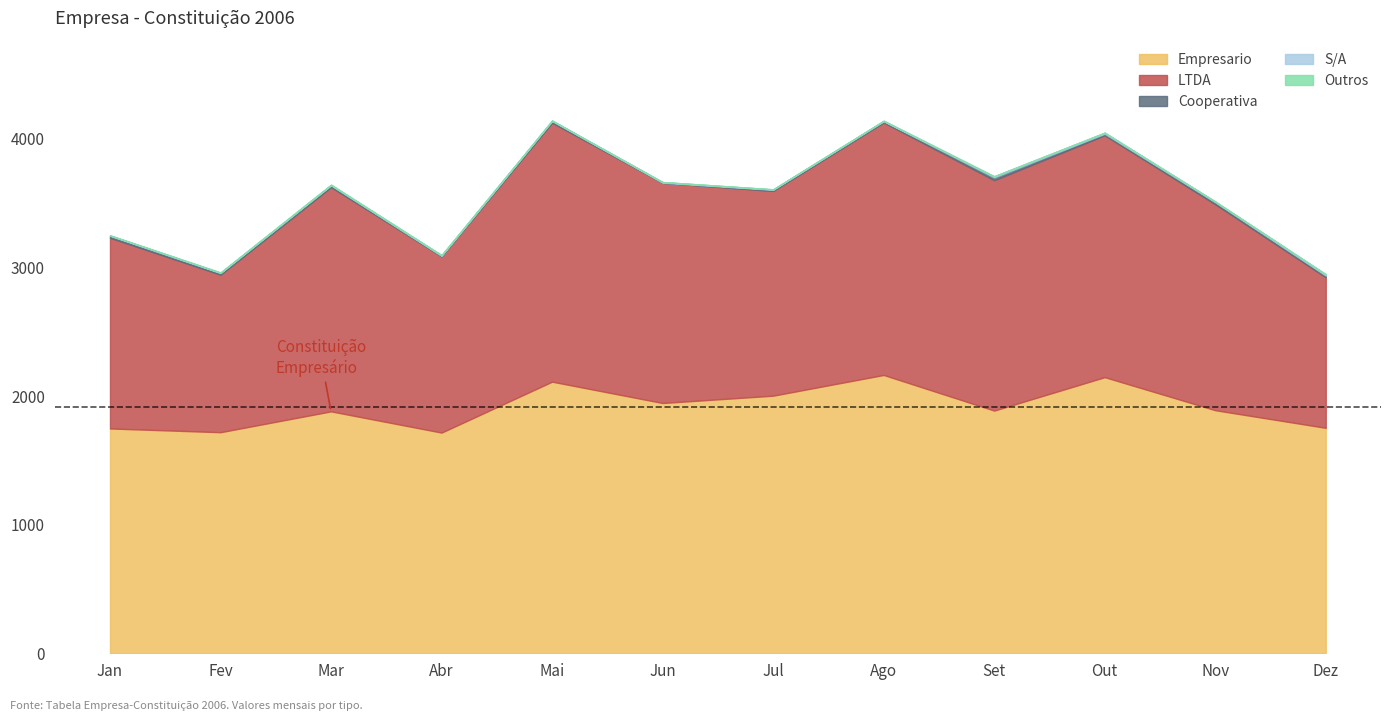

Which category has the lowest value in the Outros series?

Mai